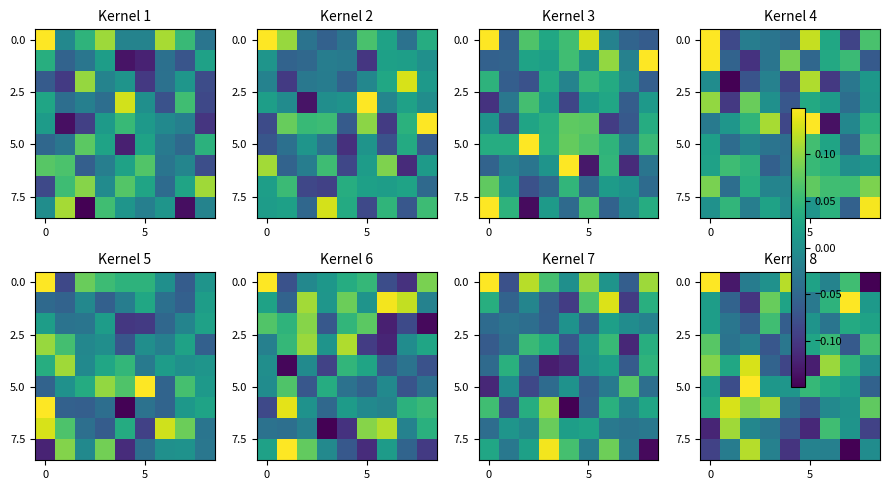

At how many categories does at least one series exceed 0?

9